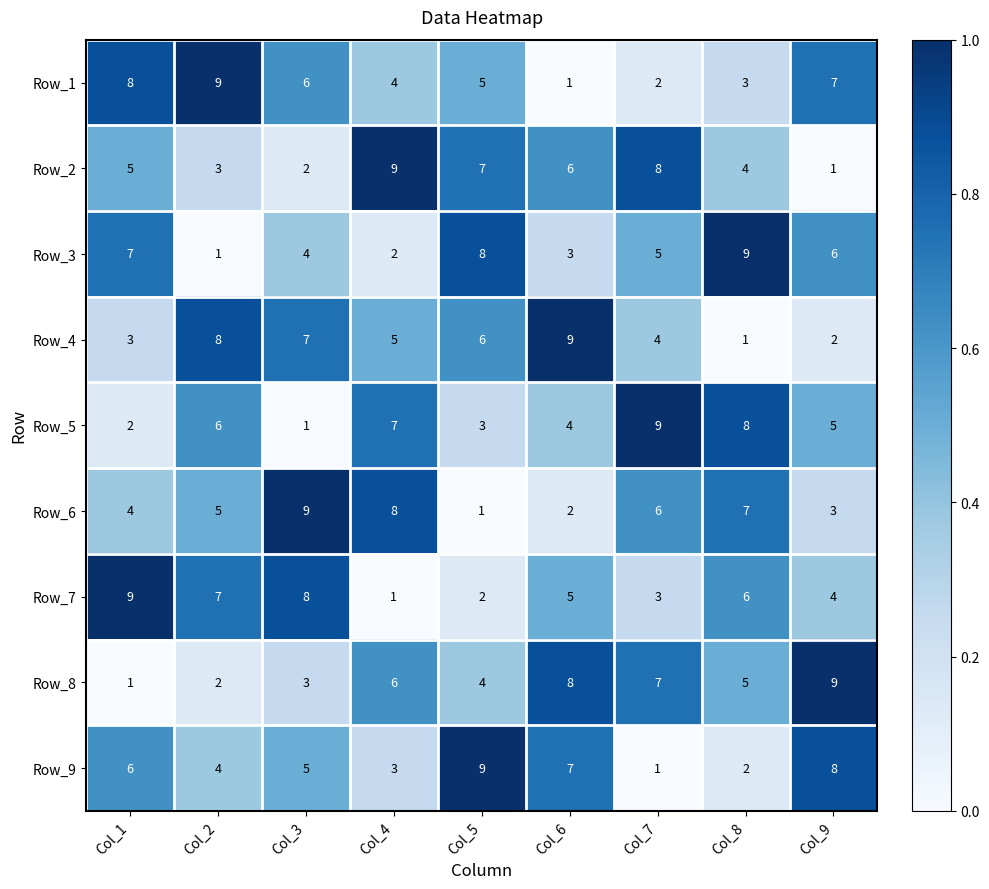

At which label is Row_9 closest to 5?

Col_3